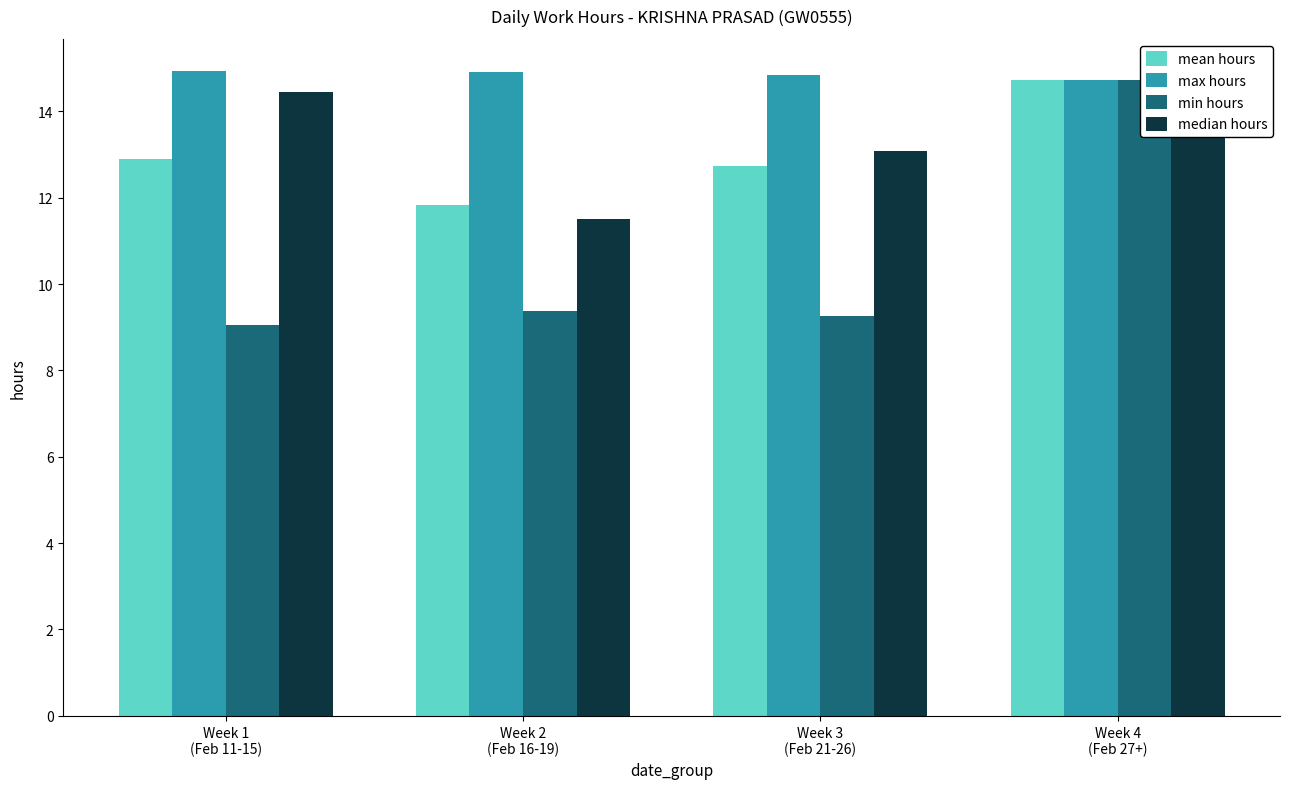

Which label corresponds to the smallest value in the chart?

Week 1
(Feb 11-15)